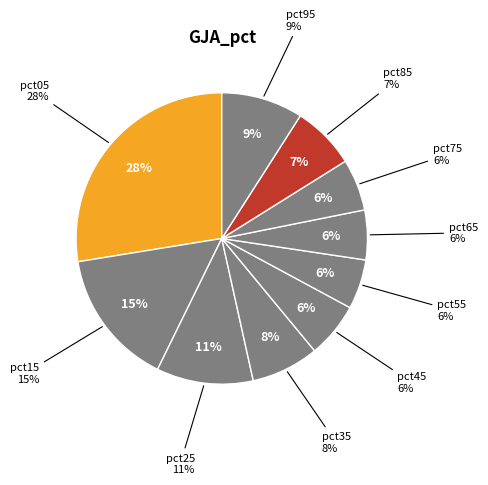

To the nearest percent, what is the average slice percentage?

10%